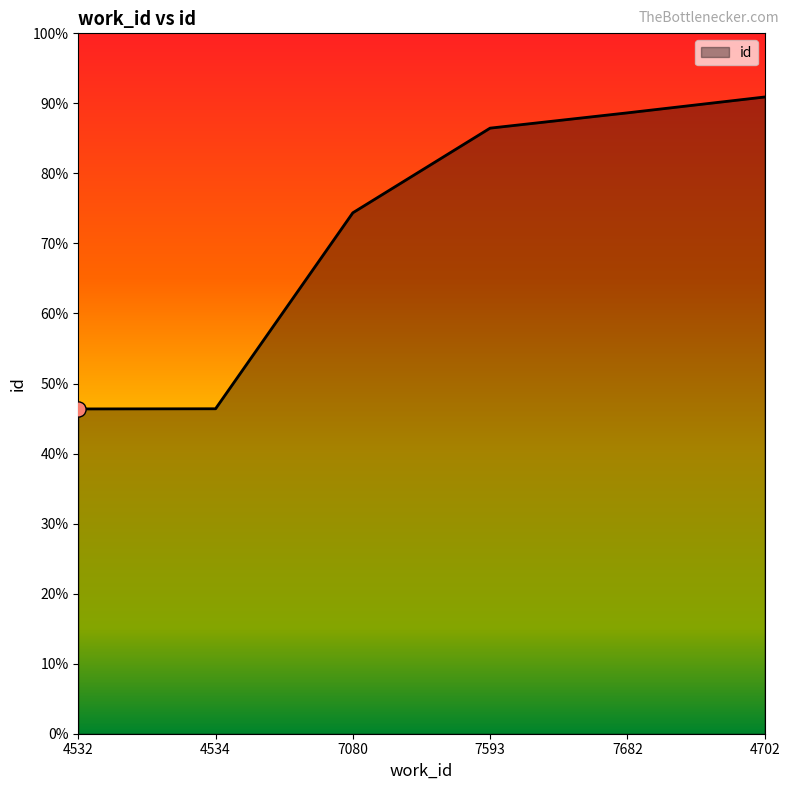

Does the chart have visible grid lines?

No